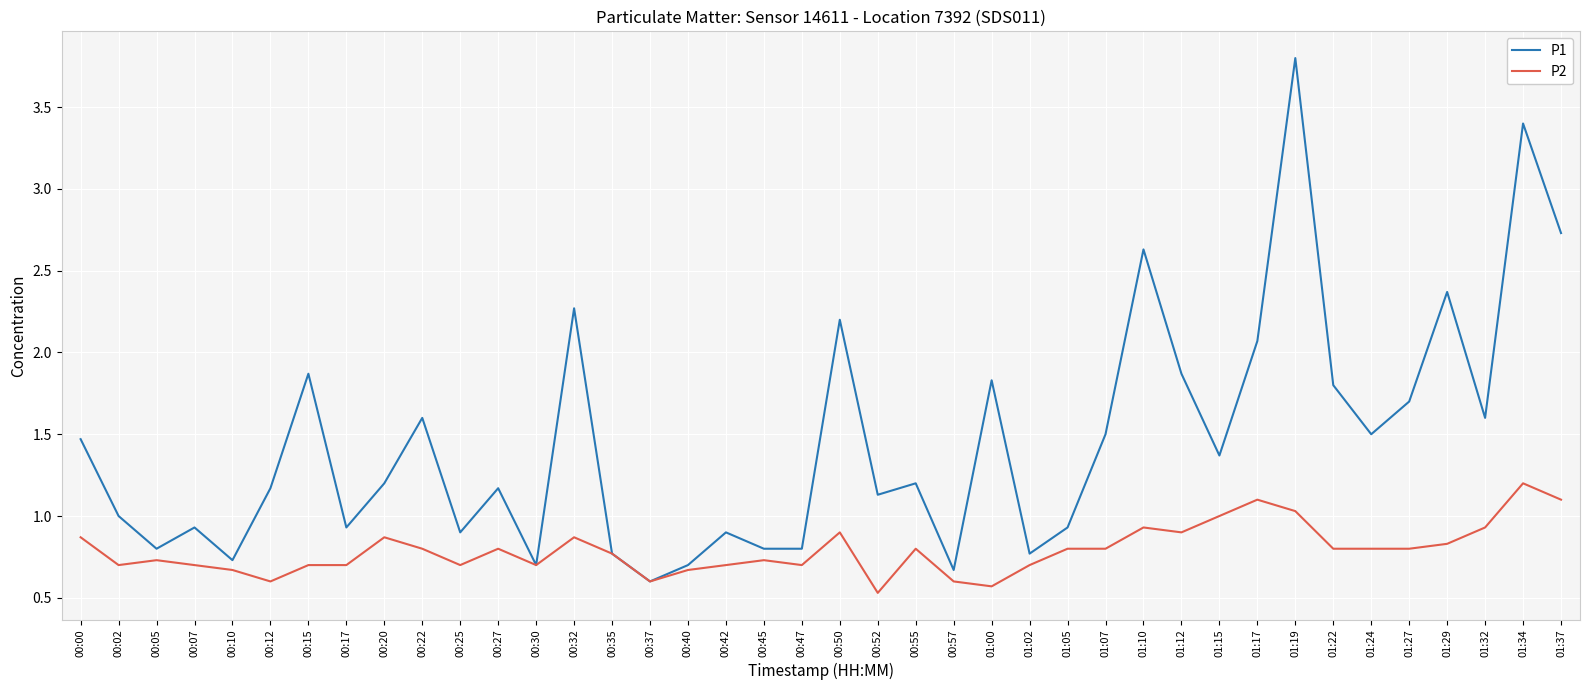

List the series in order of their peak value, highest first.

P1, P2